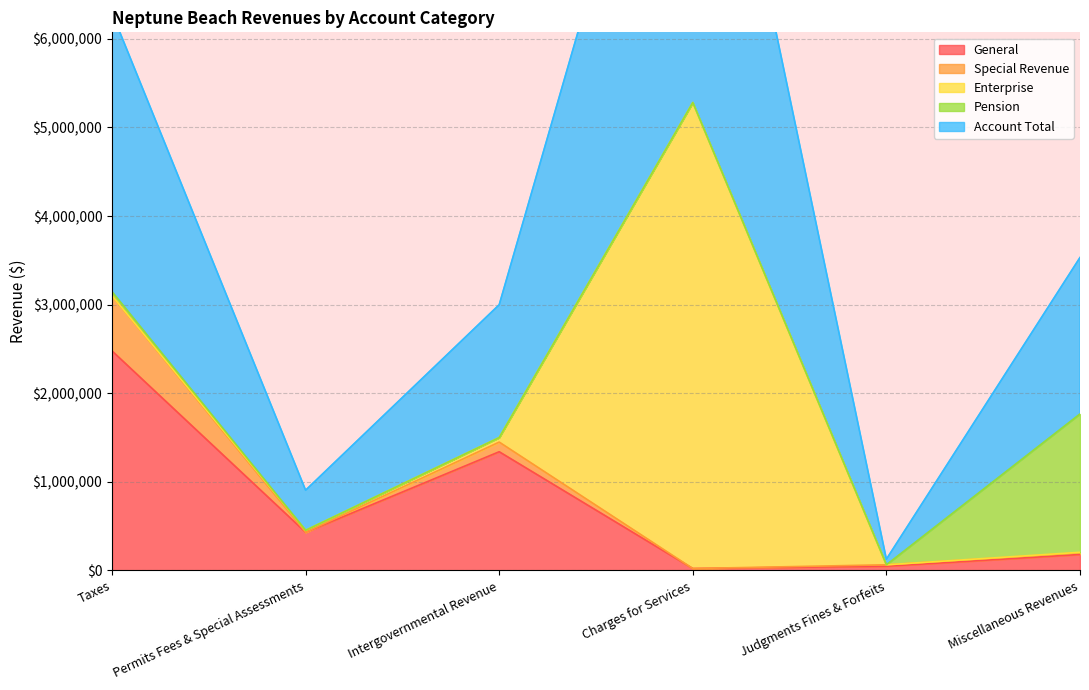

What is the difference between the Enterprise values at Intergovernmental Revenue and Charges for Services?

5209059